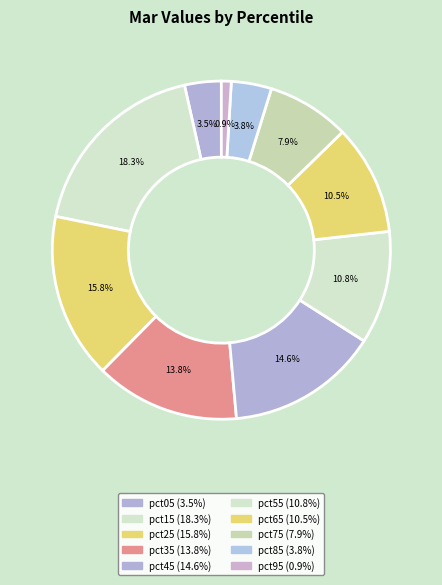

How many slices are in this pie chart?

10